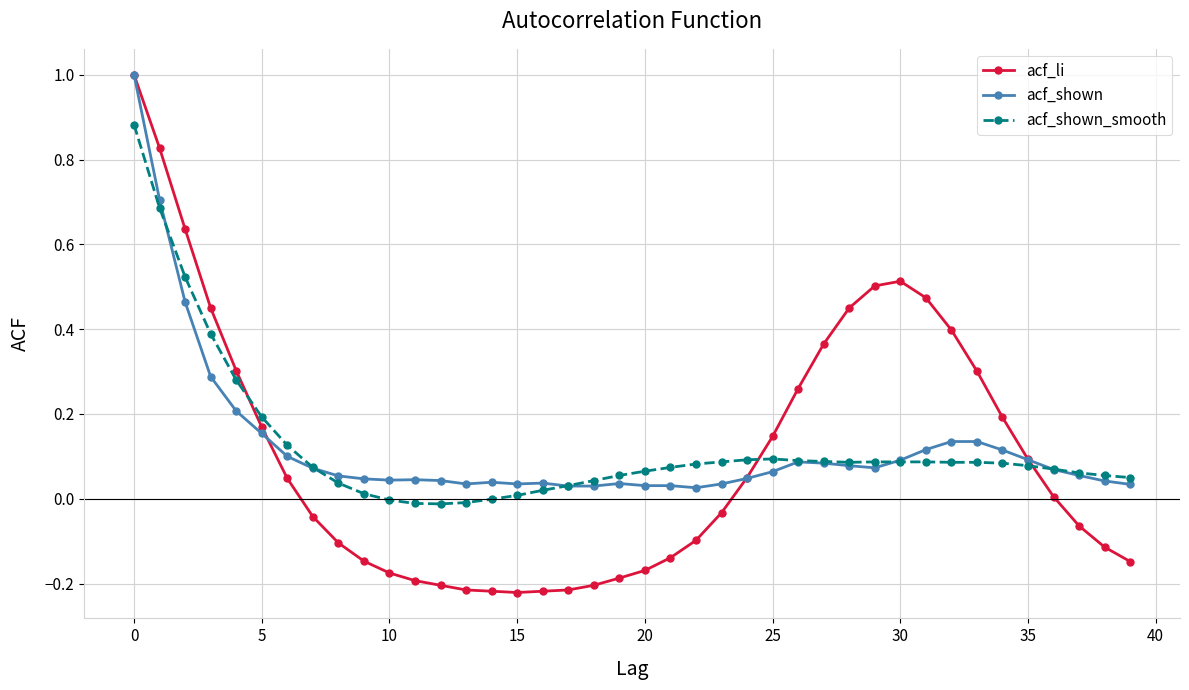

What is the difference between the maximum and minimum values in the acf_shown series?

1.0